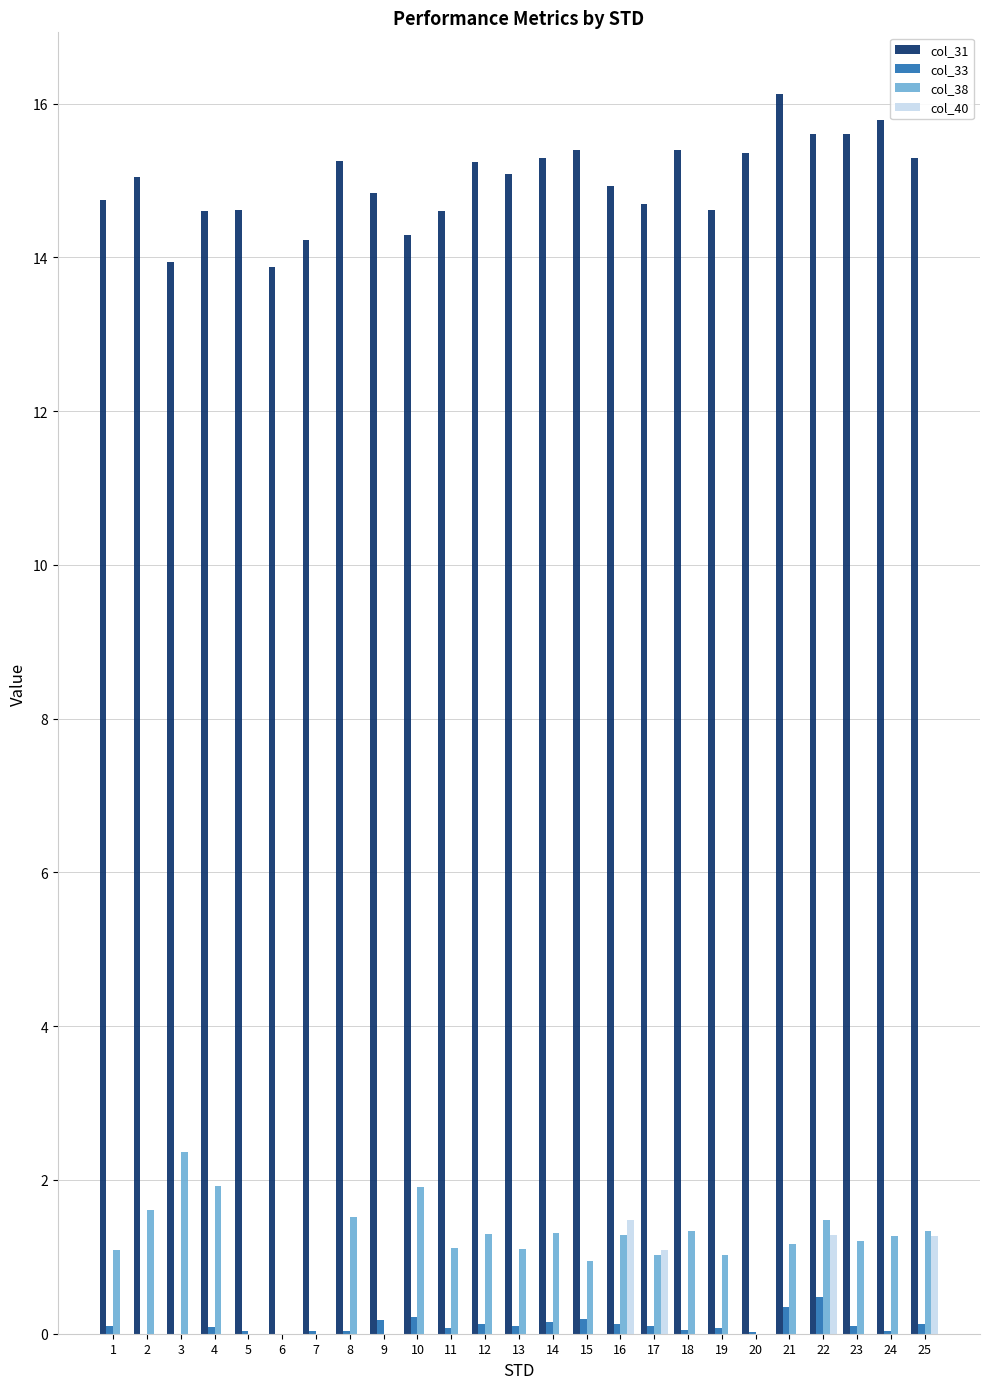

Where does the col_31 series first go above 15?

2